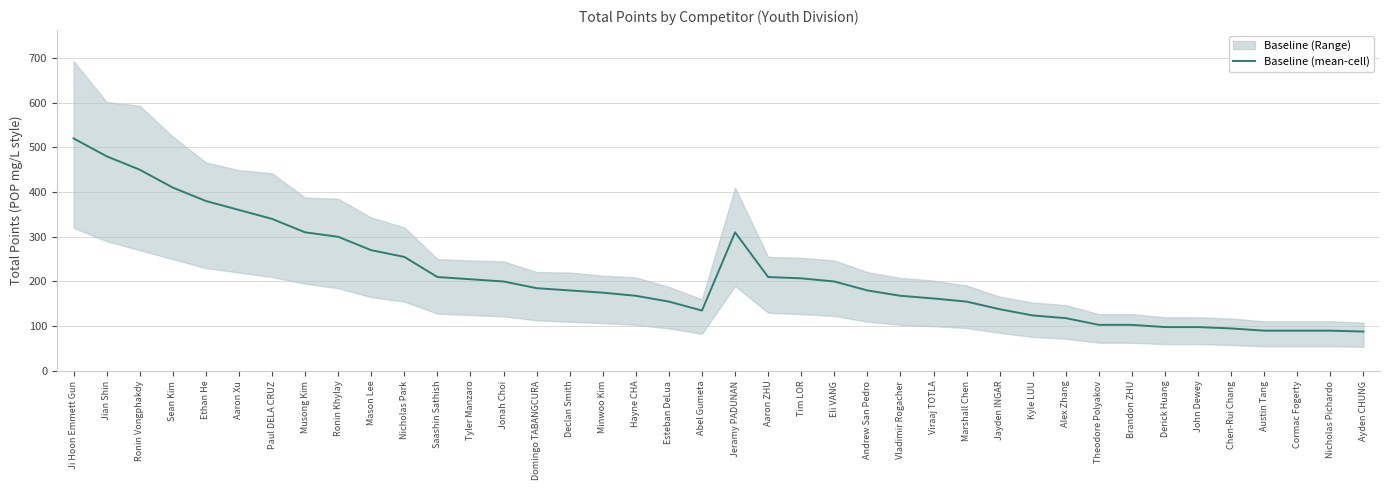

What is the change in value from Minwoo Kim to Viraaj TOTLA?

-13